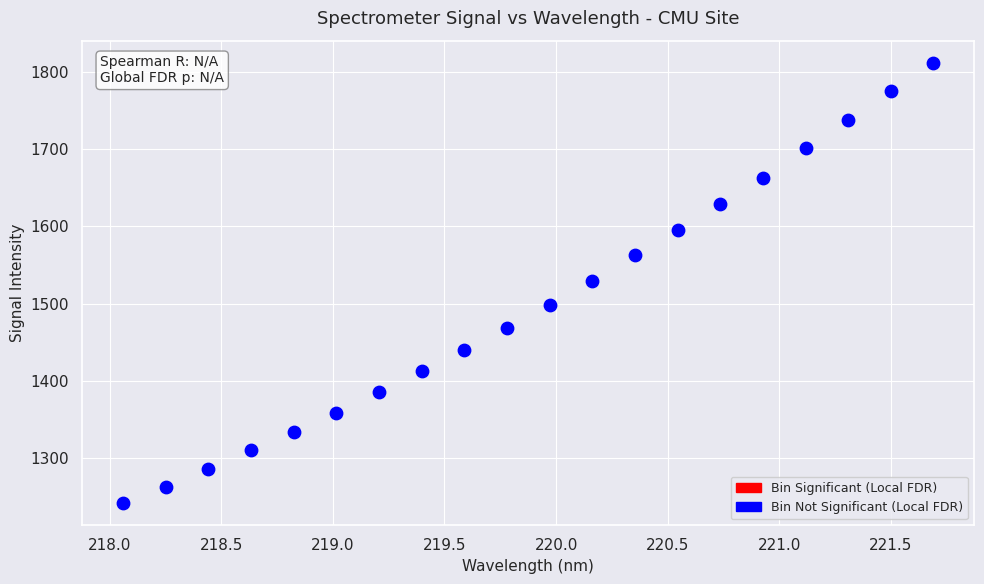

What is the range of X values (max minus min)?

3.6